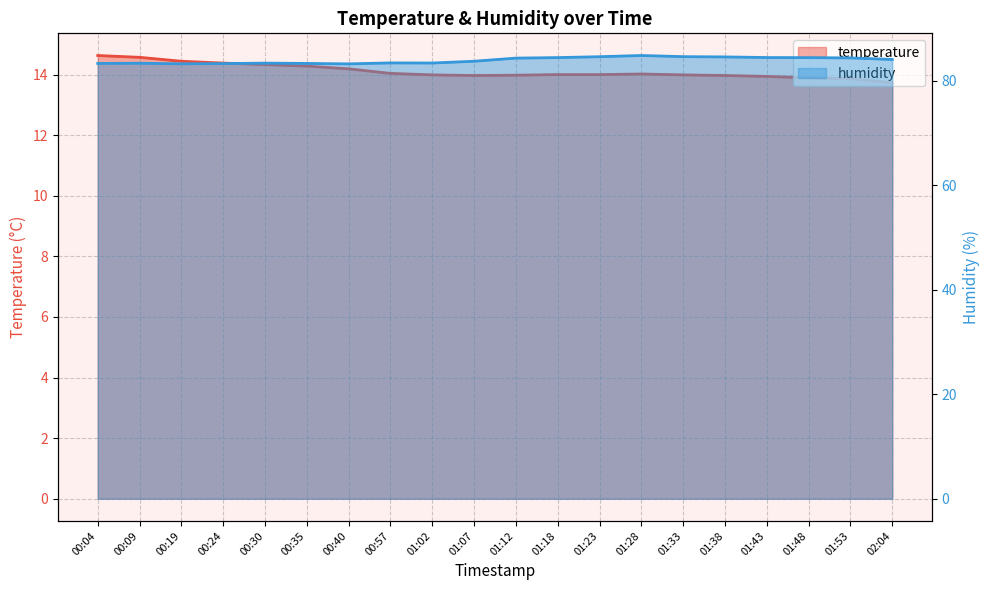

At which category is the sum across all series the highest?

01:28